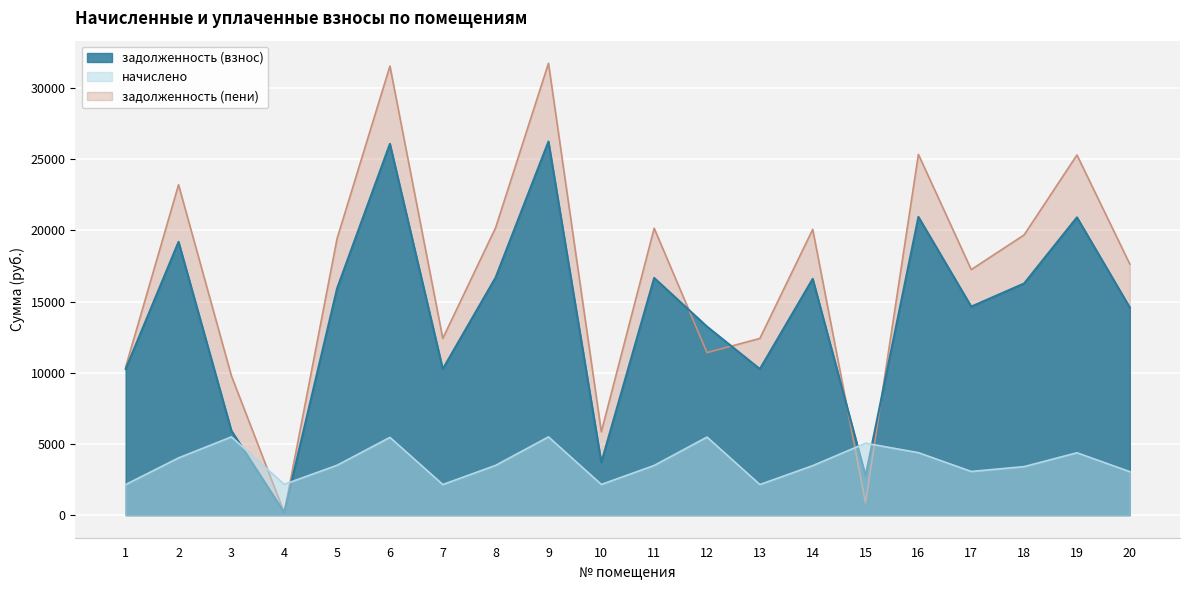

Reading left to right, what are all the values shown in this chart?

задолженность (взнос): 10264.9	19198.1	5934.0	180.3	15926.3	26084.6	10264.9	16696.8	26247.1	3697.5	16664.3	13244.5	10264.9	16599.4	2753.1	20952.2	14650.3	16274.5	20919.7	14585.3
начислено: 2150.0	4021.2	5497.7	2163.7	3504.1	5463.6	2150.0	3497.3	5497.7	2156.9	3490.4	5484.0	2150.0	3476.9	5054.9	4388.6	3068.6	3408.8	4381.8	3055.0
задолженность (пени): 10415.0	23209.3	9787.7	180.3	19430.4	31548.2	12415.0	20194.1	31744.8	5854.4	20154.7	11413.3	12415.0	20076.2	863.0	25340.9	17249.8	19683.4	25301.5	17640.2